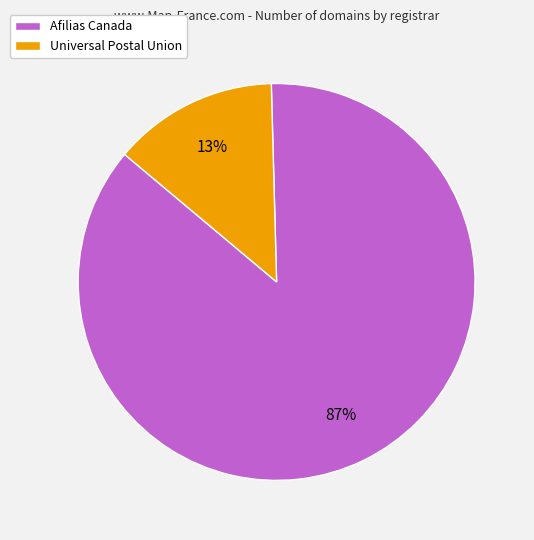

Do Afilias Canada and Universal Postal Union together represent more than half of the pie?

Yes